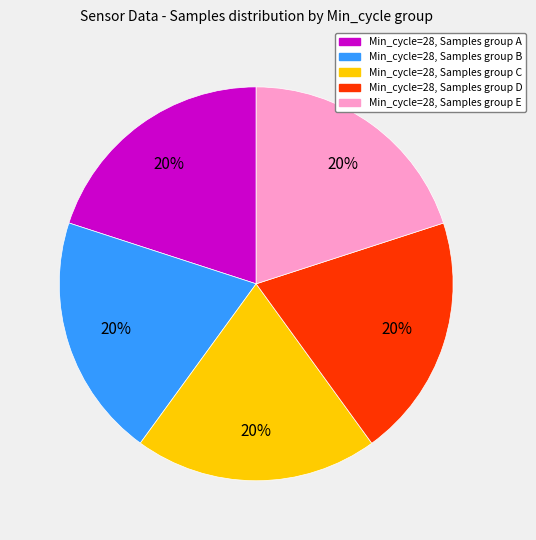

Approximately how many times larger is the value at Min_cycle=28, Samples group B compared to Min_cycle=28, Samples group D?

1.0